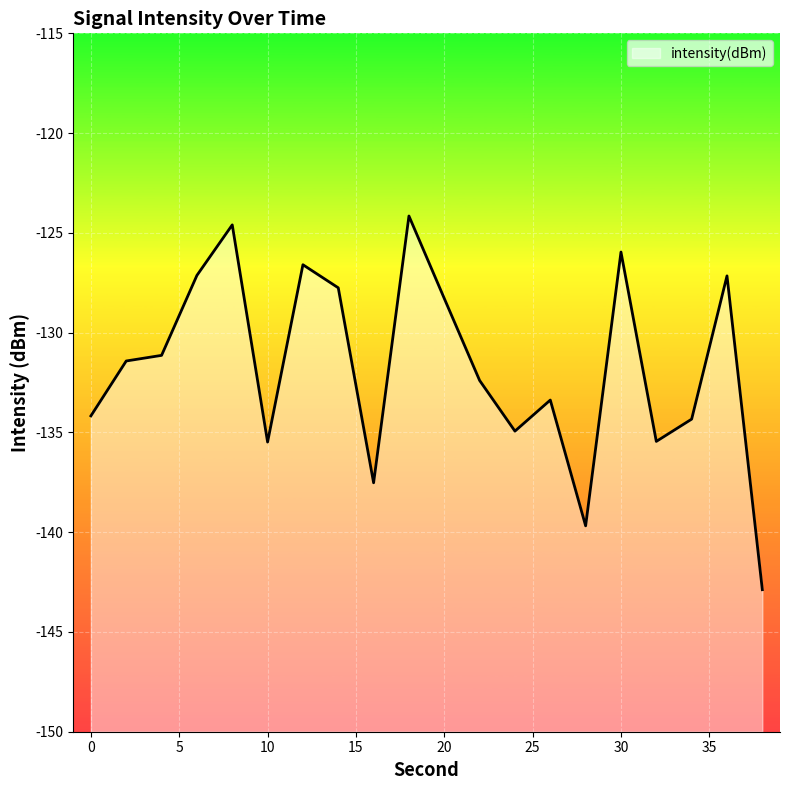

Is it true that the value at 36 is -46.0?

False